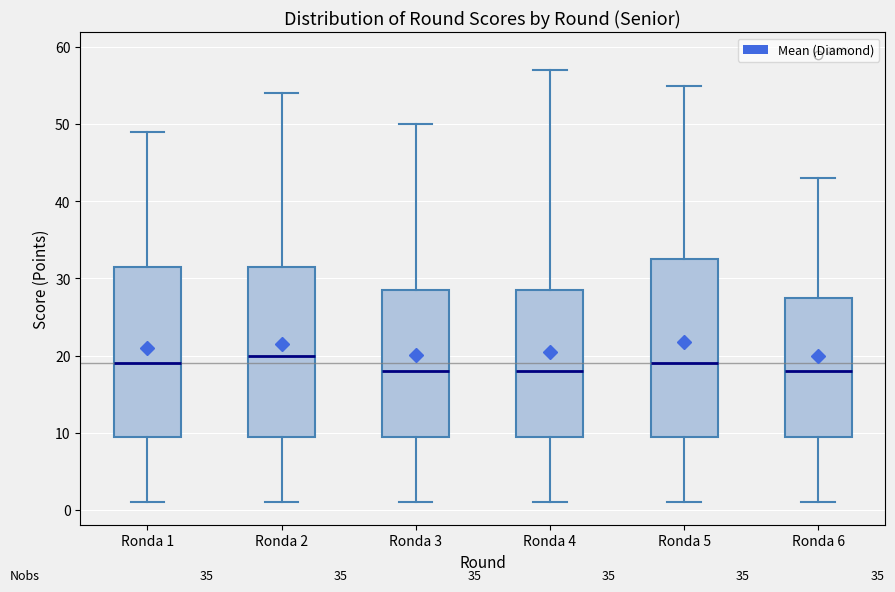

Which box's median line is the highest?

Ronda 2